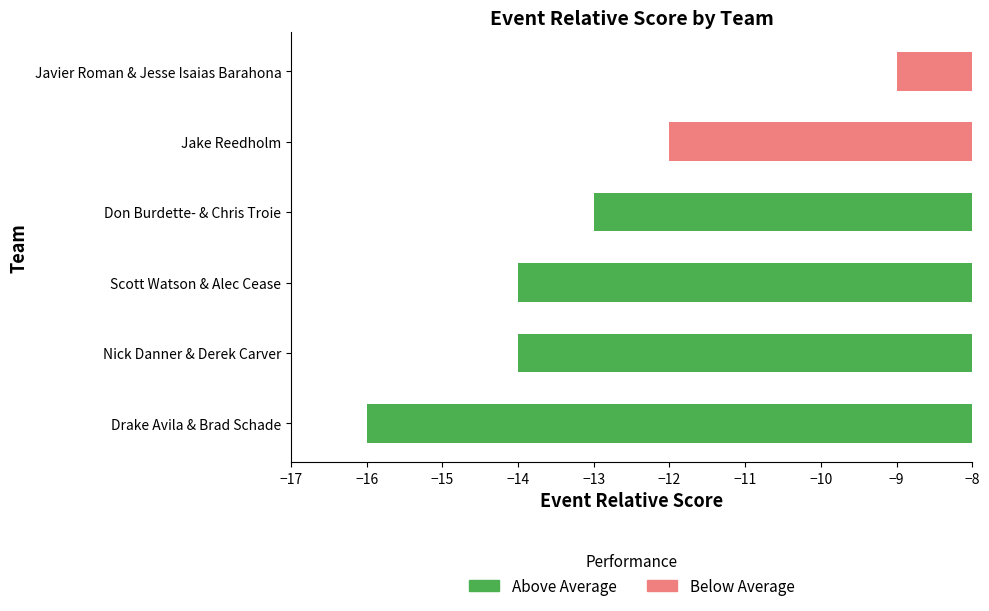

Reading bottom to top, what are all the values shown in this chart?

Drake Avila & Brad Schade=-16	Nick Danner & Derek Carver=-14	Scott Watson & Alec Cease=-14	Don Burdette- & Chris Troie=-13	Jake Reedholm=-12	Javier Roman & Jesse Isaias Barahona=-9